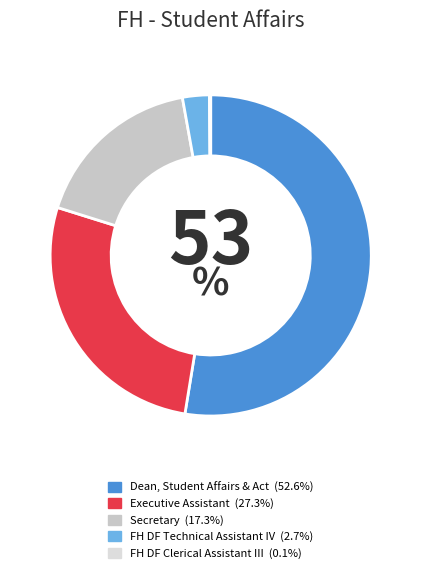

Which category has the smallest portion of the pie?

FH DF Clerical Assistant III